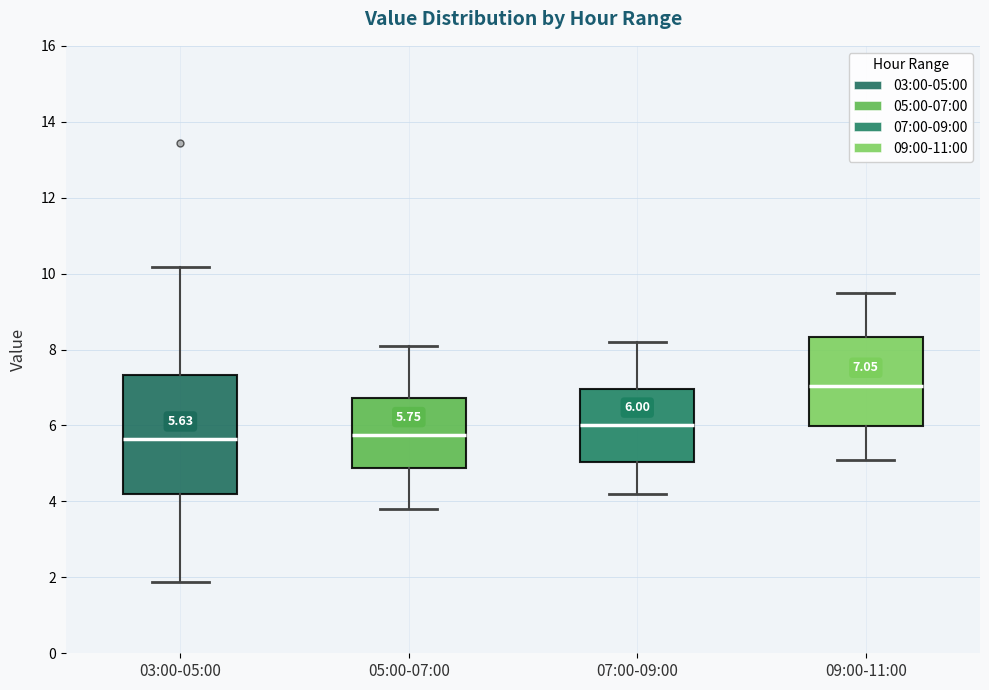

Comparing the boxes themselves (not the whiskers), which one is the tallest?

03:00-05:00